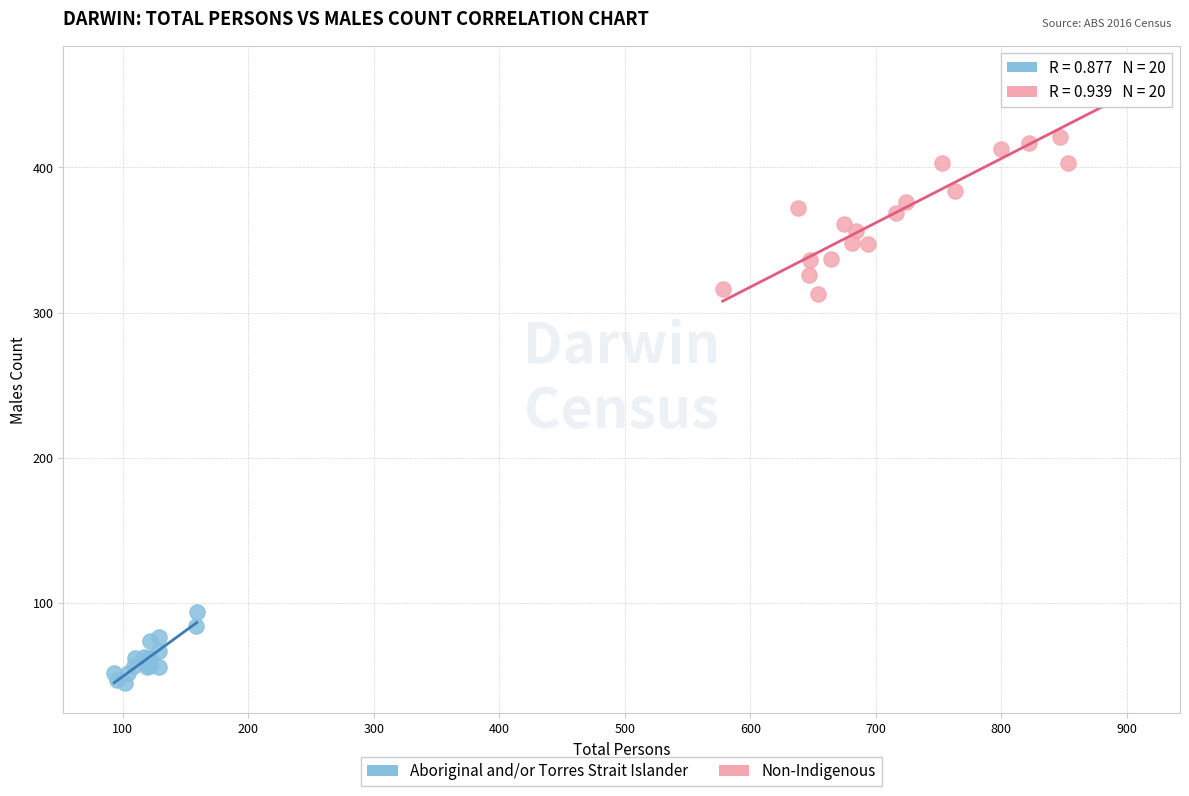

Which series has the largest Y range (max minus min)?

Non-Indigenous